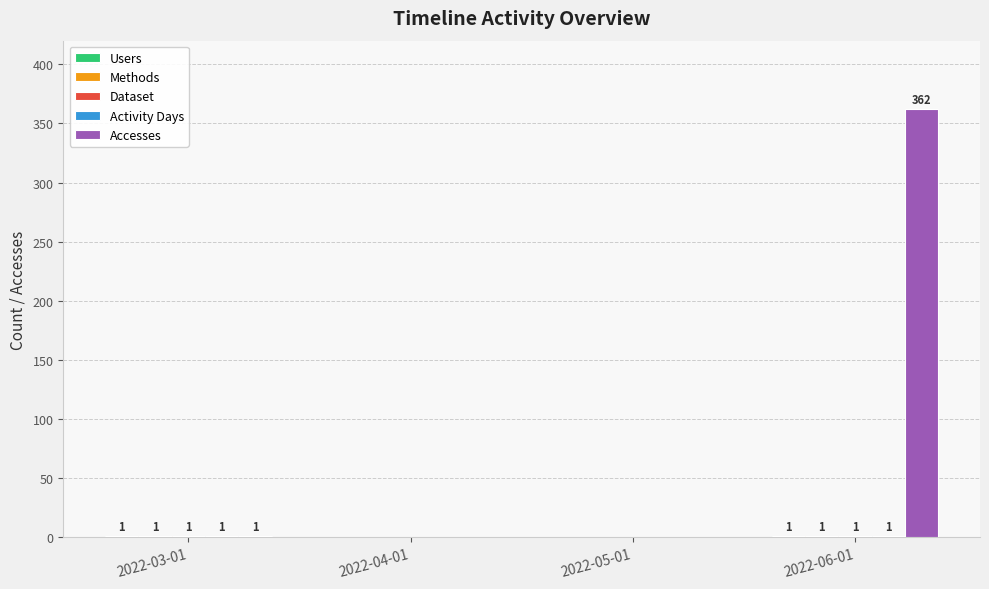

What is the greatest value displayed?

362